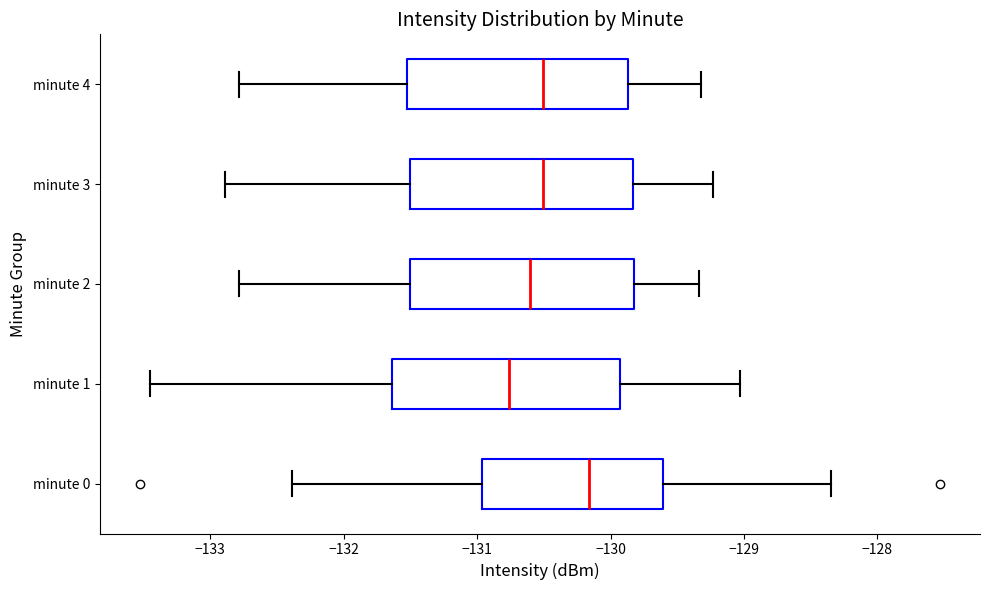

Where does the left whisker of the box for minute 3 end on the x-axis? The values are not printed on the chart, so give them approximately, as read against the axis.

-132.9